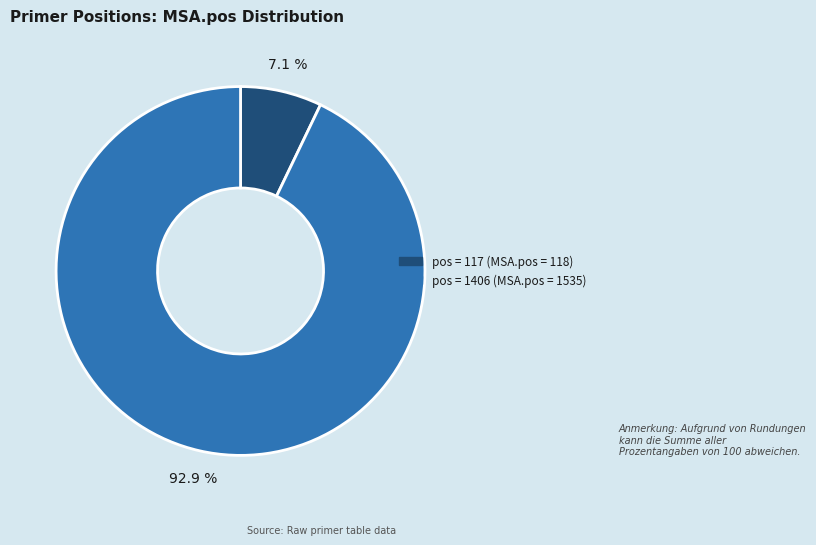

To the nearest percent, what is the difference between the largest and smallest slice percentages?

86%